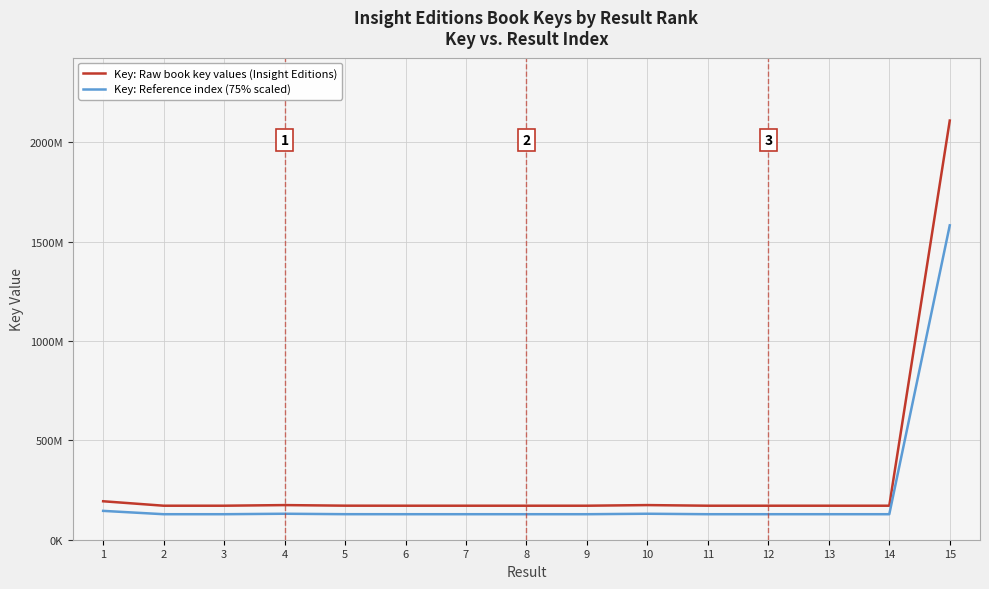

What are all the series names shown in the legend?

Key: Raw book key values (Insight Editions), Key: Reference index (75% scaled)